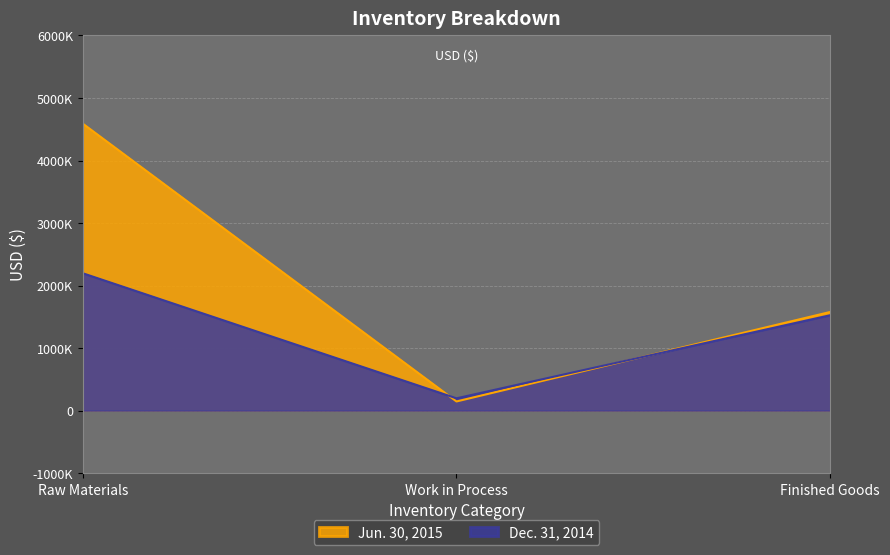

What is the average value of the Jun. 30, 2015 series?

2105007